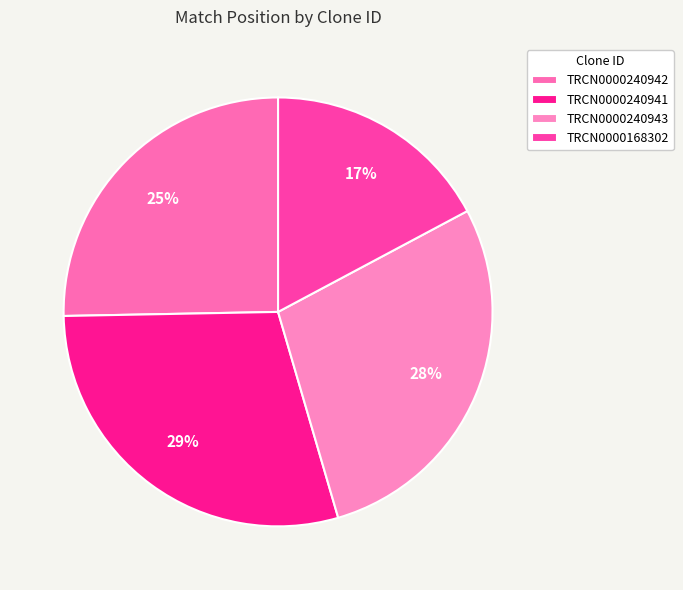

What is the smallest slice in the pie chart?

TRCN0000168302